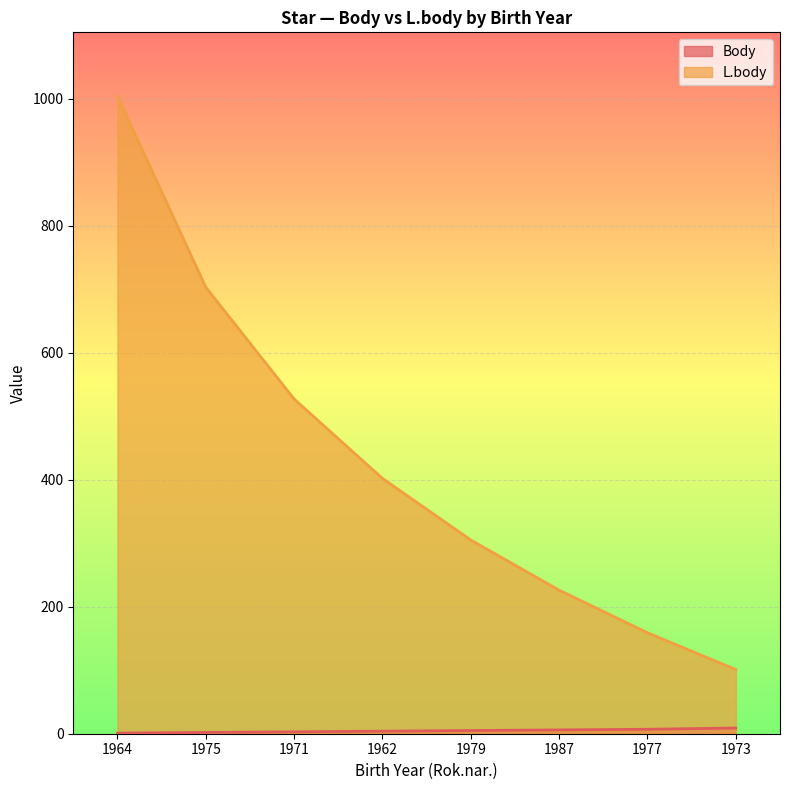

How many Body values are between 3 and 7?

5